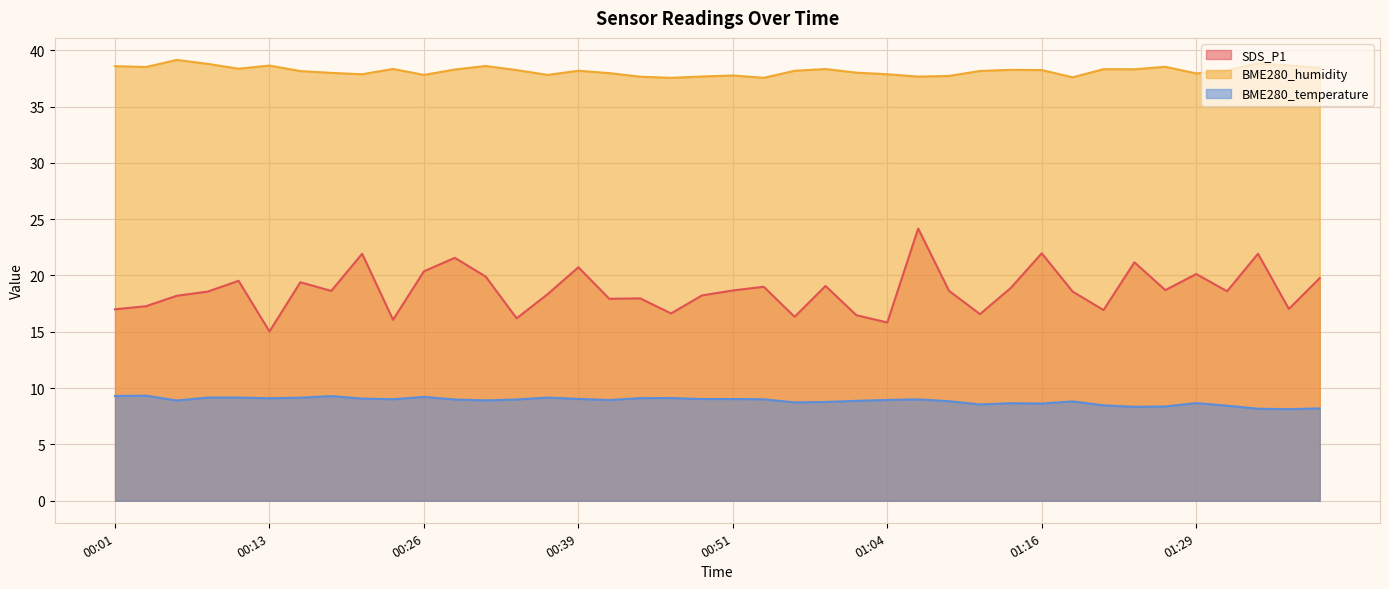

What is the value of the SDS_P1 point at the 33rd from the left?

16.9